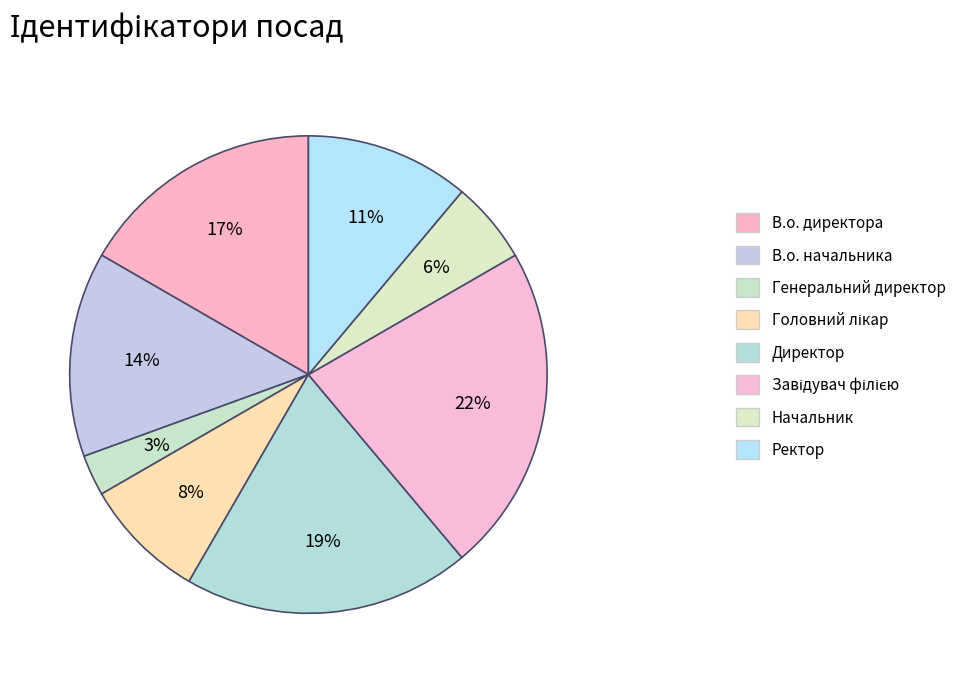

How many segments does this pie chart have?

8